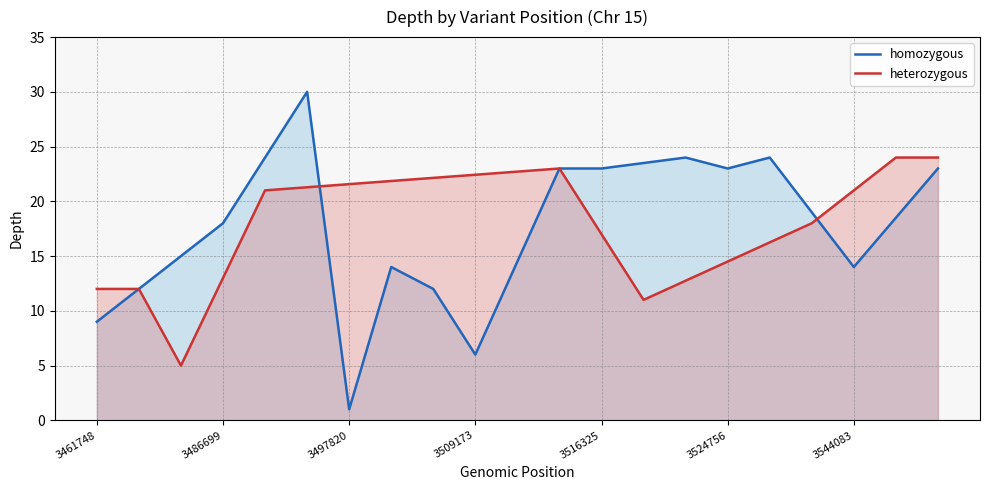

What value does the heterozygous series have at 3544083?

21.0